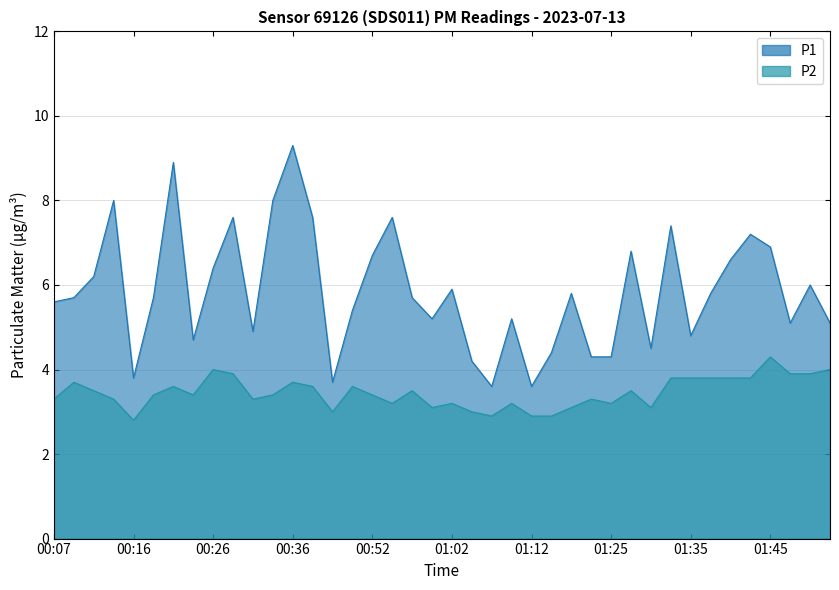

What are all the series names shown in the legend?

P1, P2